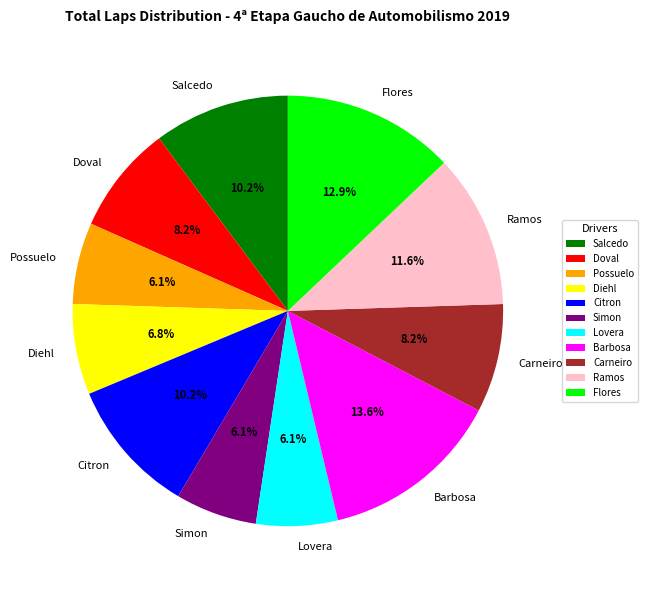

What is the total percentage of Ramos and Diehl?

18.4%